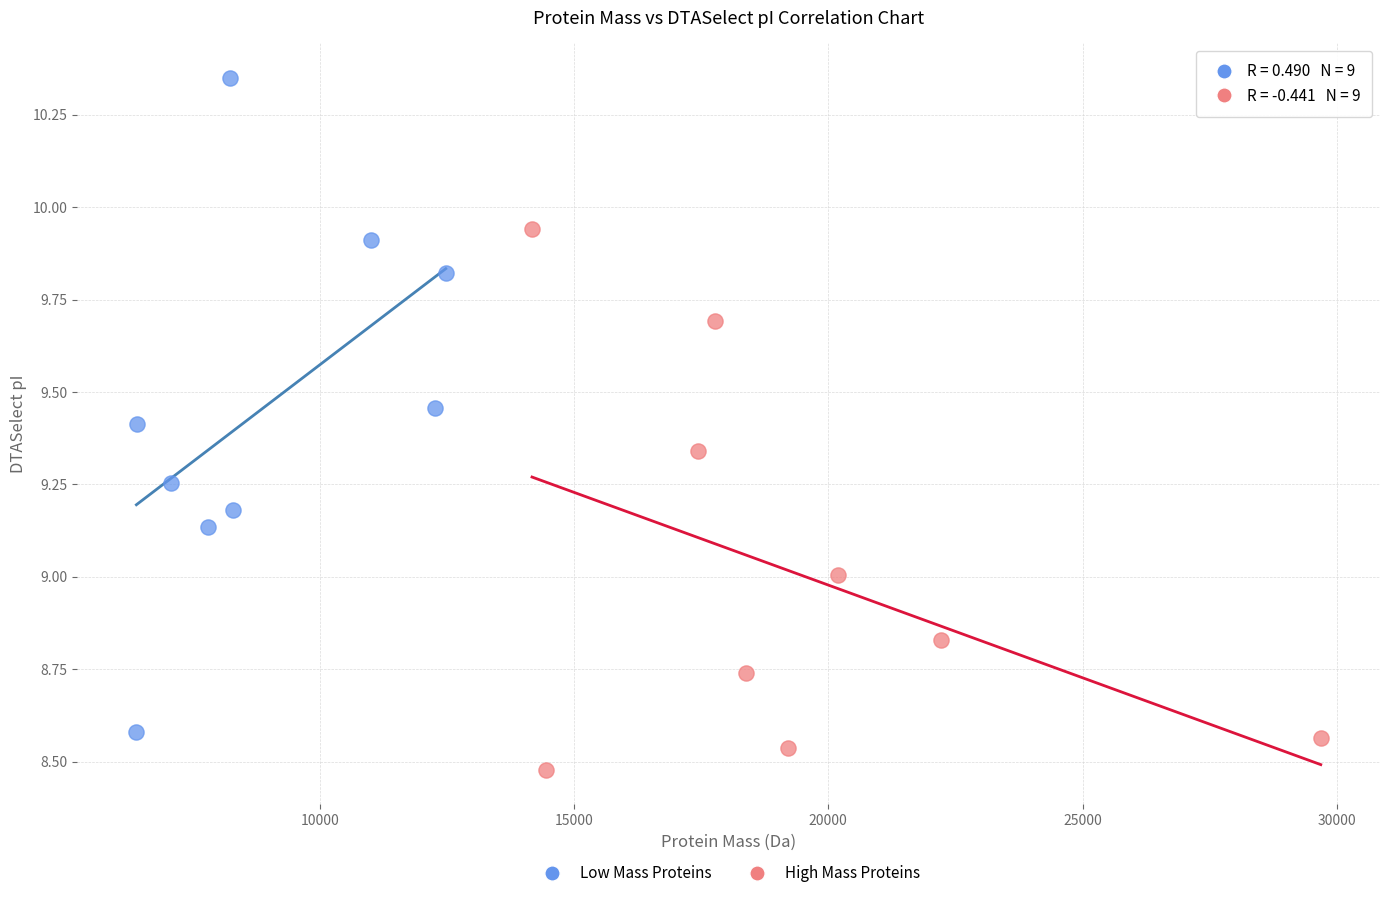

Which series reaches the minimum Y coordinate?

High Mass Proteins